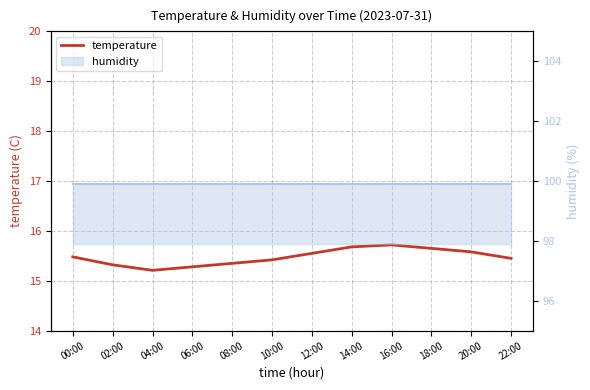

What is the ratio of the value at 18:00 to the value at 12:00?

1.0